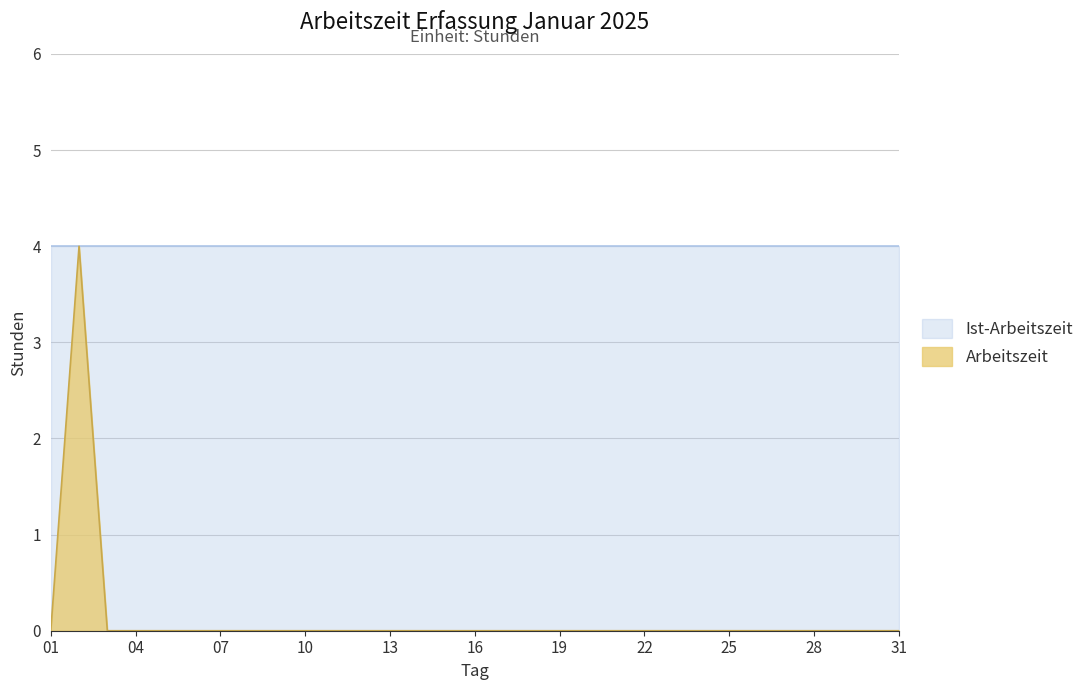

What is the difference between the maximum and minimum values?

4